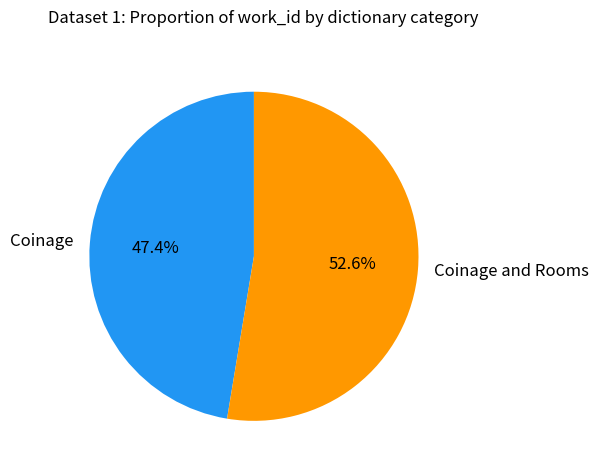

To the nearest percent, what portion does Coinage and Rooms represent?

53%